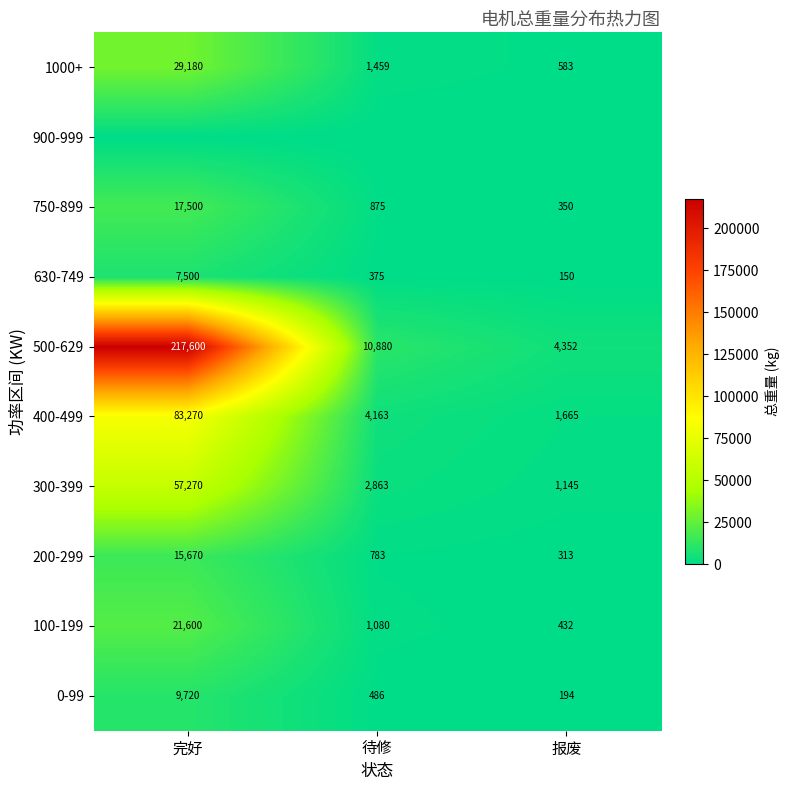

What is the minimum value for 630-749?

150